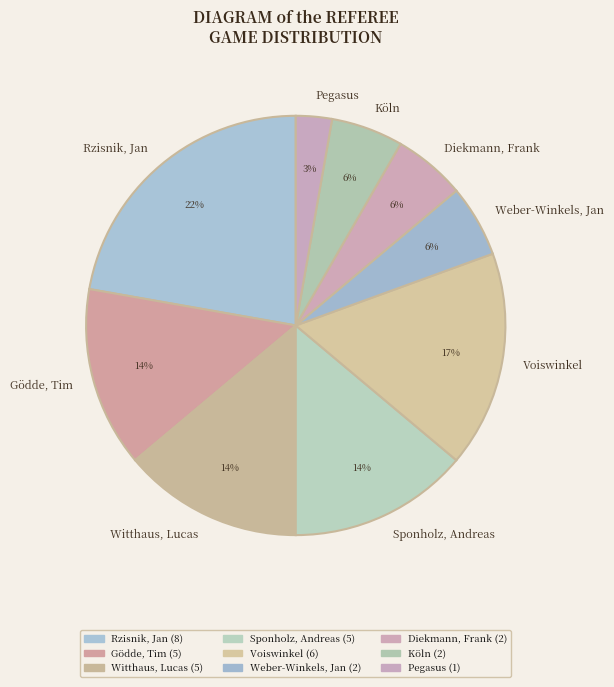

To the nearest percent, what portion does Köln represent?

6%